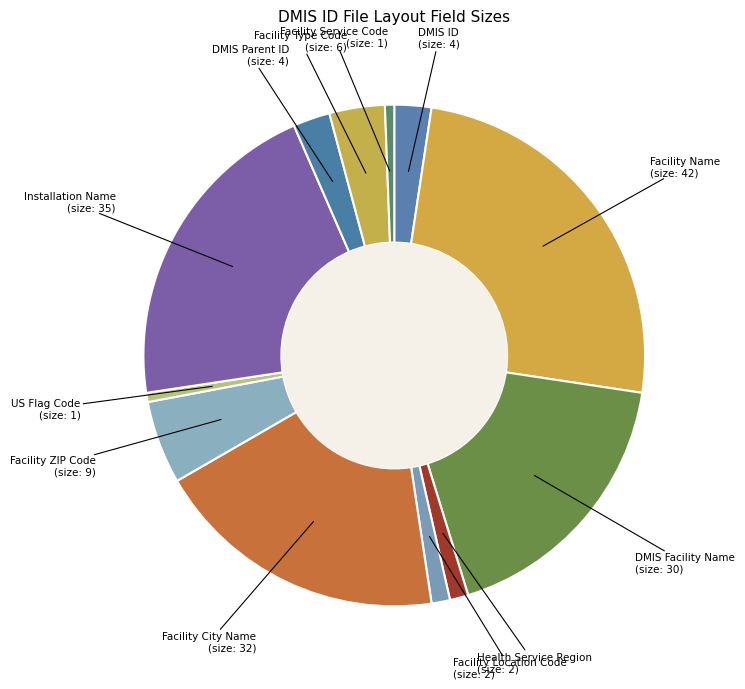

Which category has the biggest portion of the pie?

Facility Name